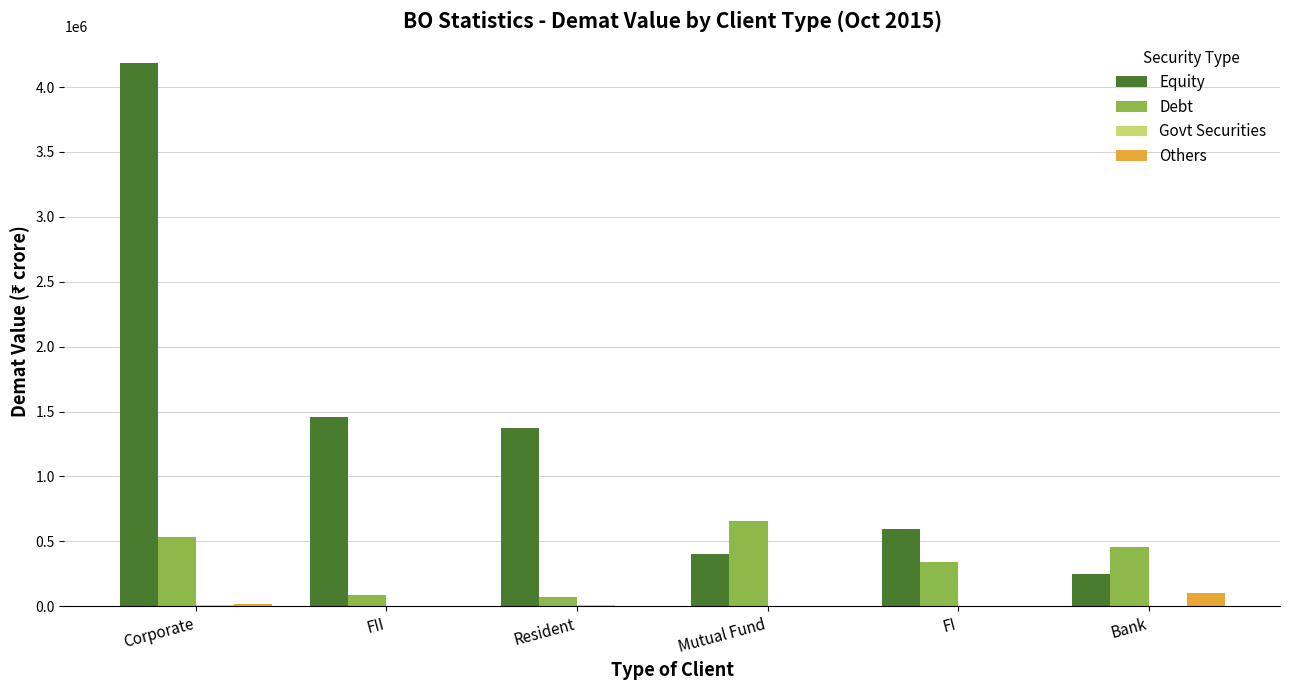

How many distinct data groups are displayed?

4